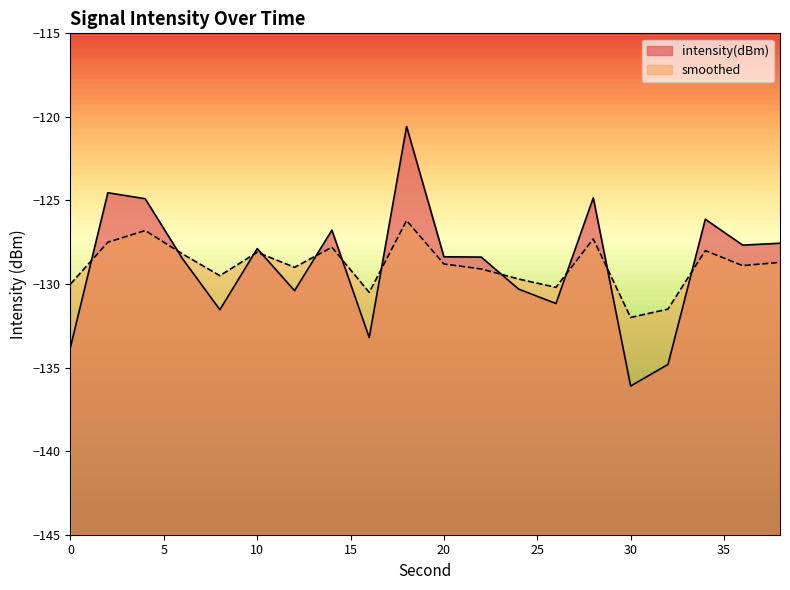

Reading right to left, transcribe all the data shown in this chart.

intensity(dBm): -127.6	-127.7	-126.1	-134.8	-136.1	-124.8	-131.2	-130.3	-128.4	-128.4	-120.6	-133.2	-126.8	-130.4	-127.9	-131.5	-128.5	-124.9	-124.5	-133.8
smoothed: -128.7	-128.9	-128.0	-131.5	-132.0	-127.3	-130.2	-129.7	-129.1	-128.8	-126.2	-130.5	-127.8	-129.0	-128.1	-129.5	-128.2	-126.8	-127.5	-130.0